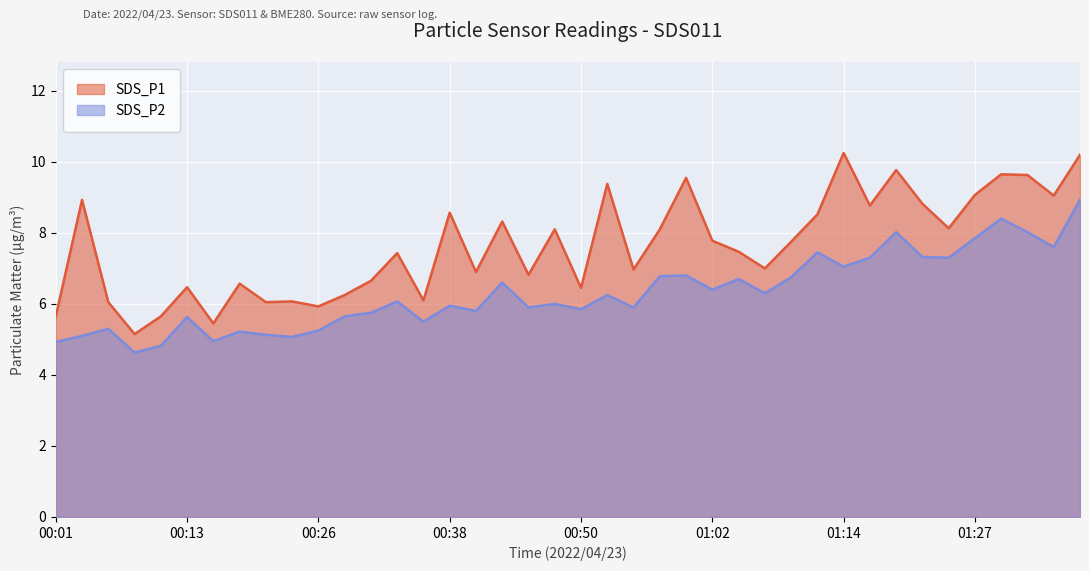

The SDS_P1 series shows 4.3 at 01:31. True or false?

False